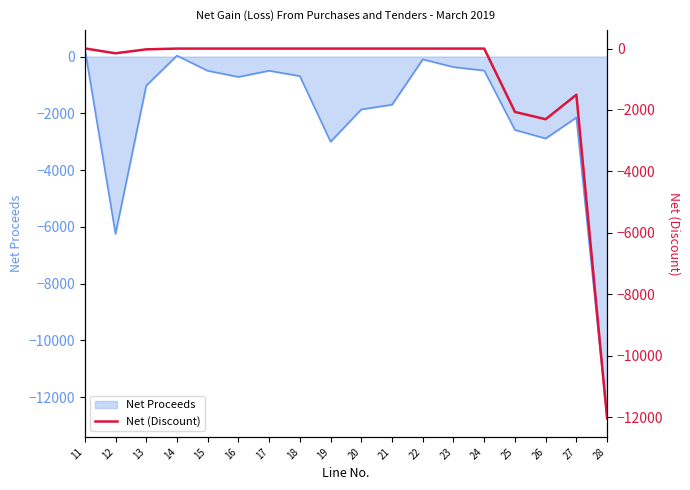

What is the lowest value of the Net Proceeds series?

-12749.2